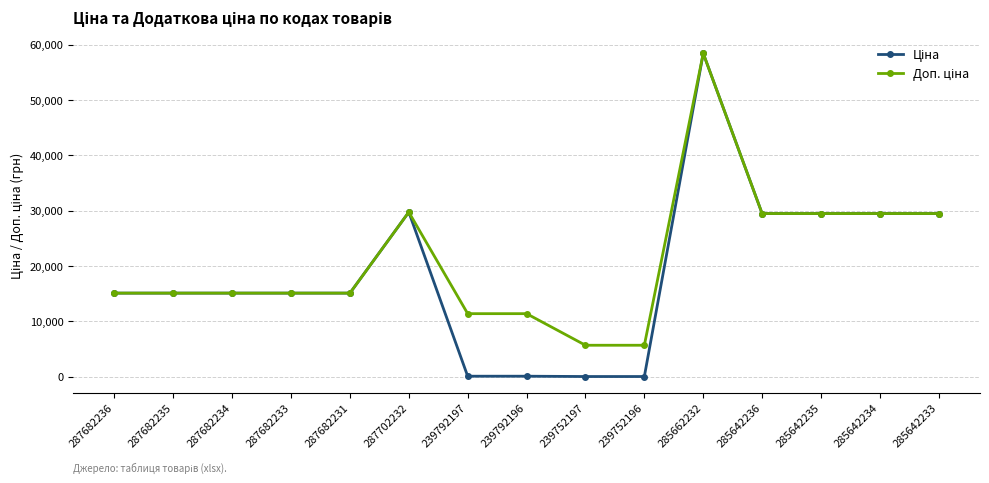

What is the greatest value displayed?

58426.5